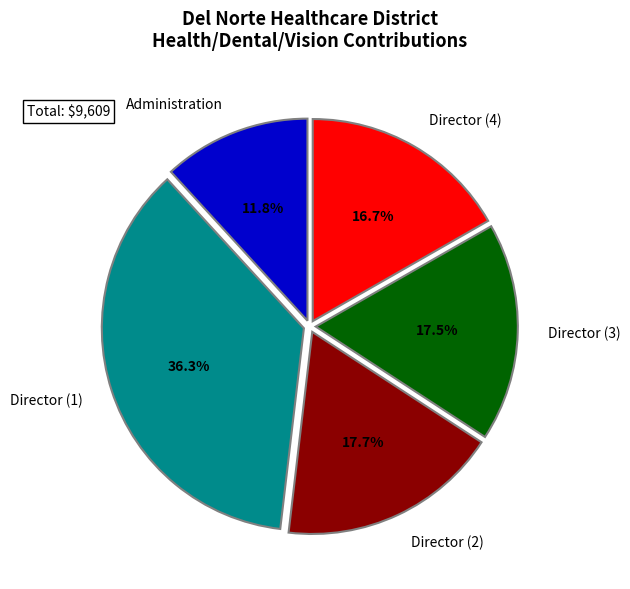

Approximately how many times larger is the value at Director (4) compared to Director (3)?

1.0